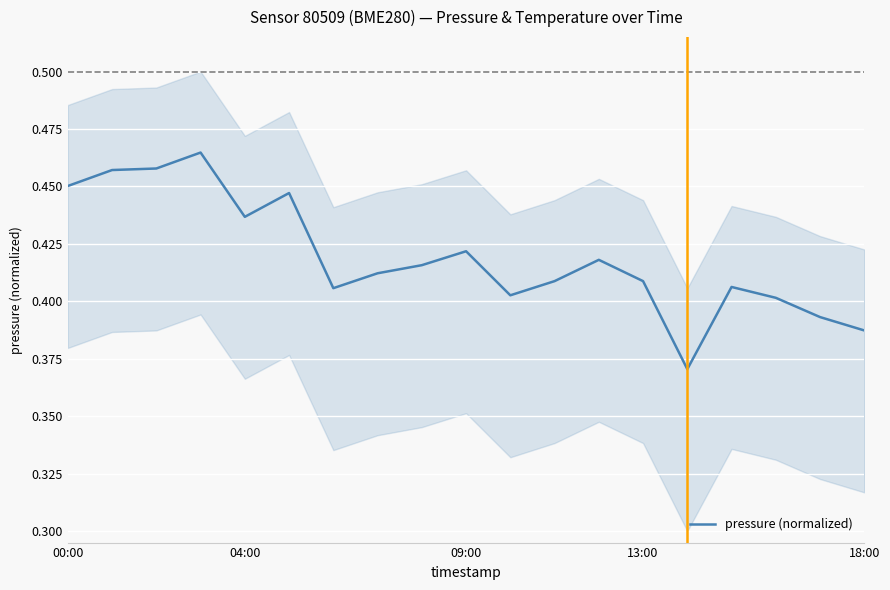

What is the sum of all values?

8.0